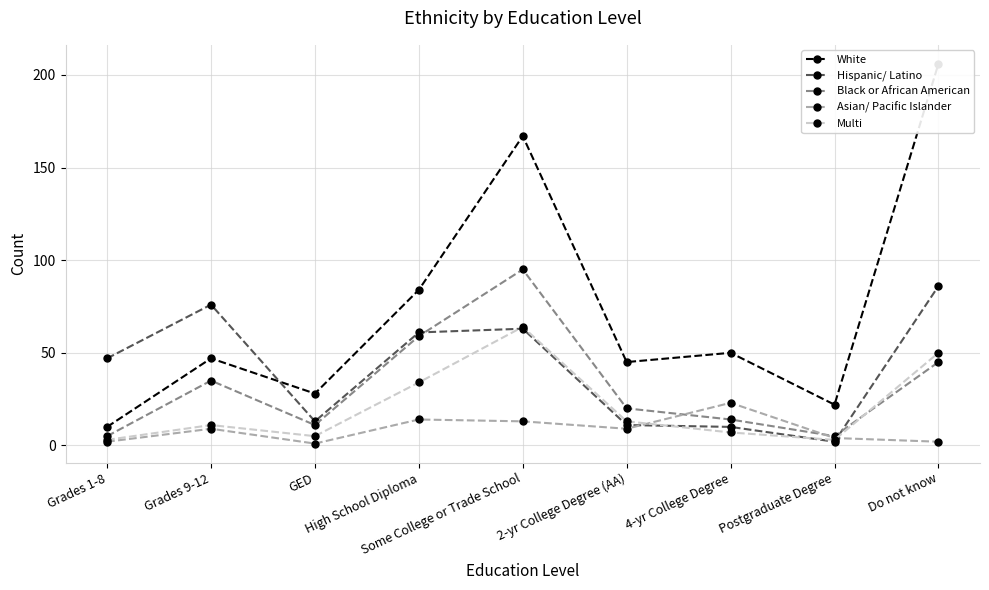

Is it true that Hispanic/ Latino equals 61 at High School Diploma?

True